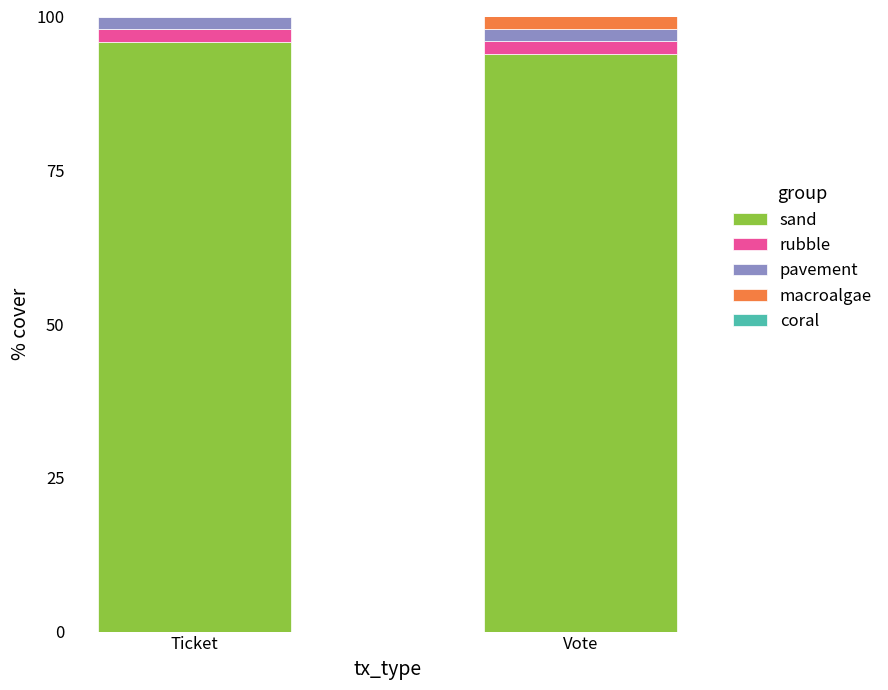

What is the highest value of the sand series?

95.9